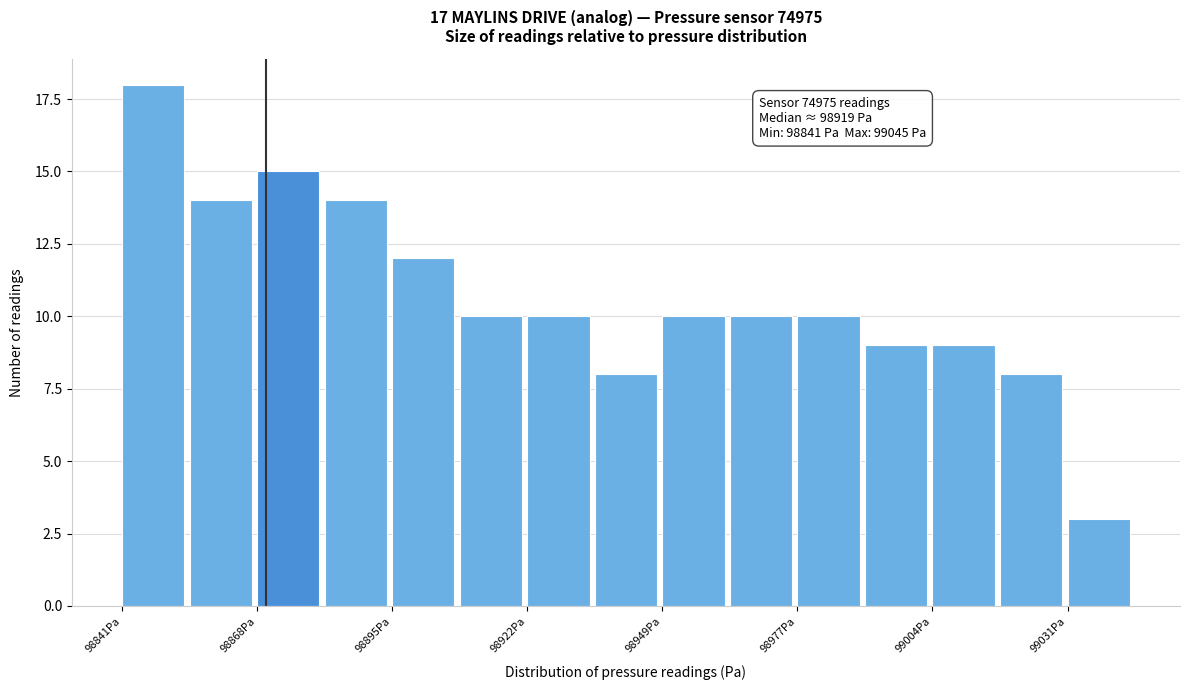

Read against the x-axis, roughly where is the centre of the tallest bar?

98845